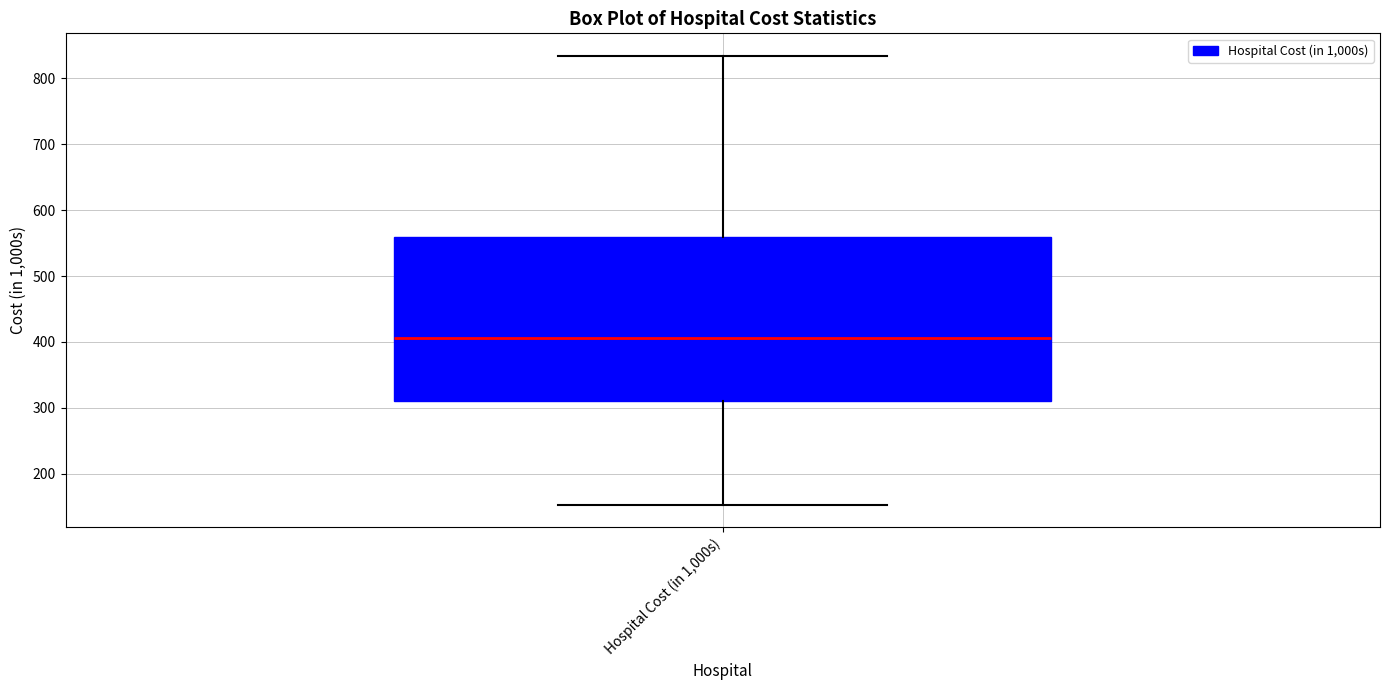

Where is the lower edge of the box for Hospital Cost (in 1,000s) on the y-axis? The values are not printed on the chart, so give them approximately, as read against the axis.

310